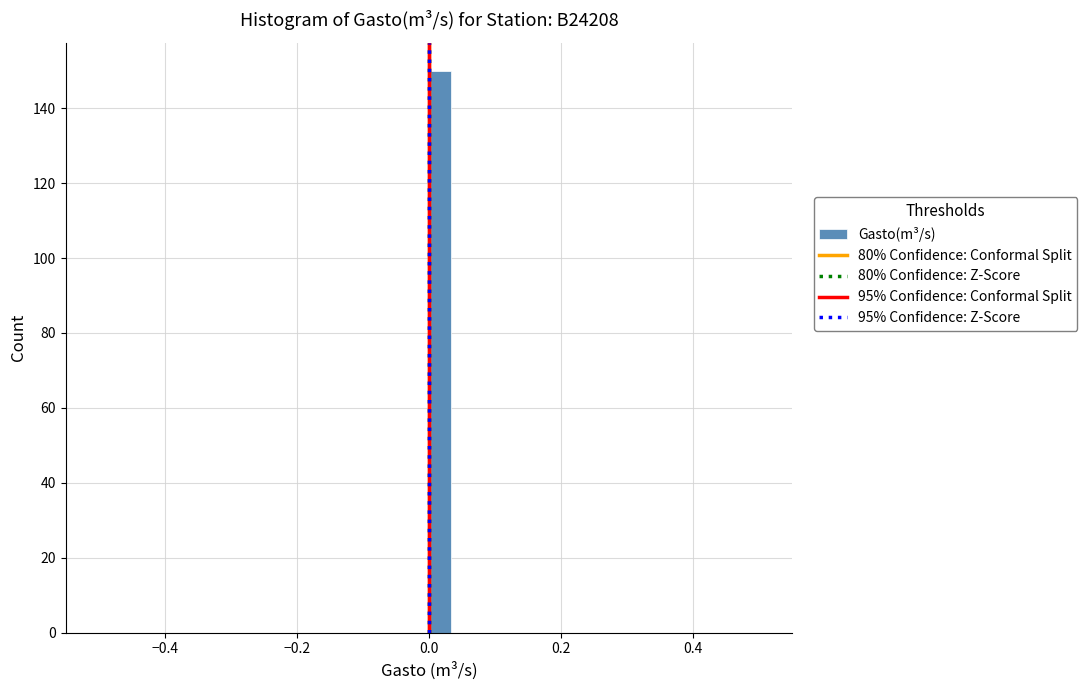

Read against the x-axis, roughly where is the centre of the tallest bar?

0.02